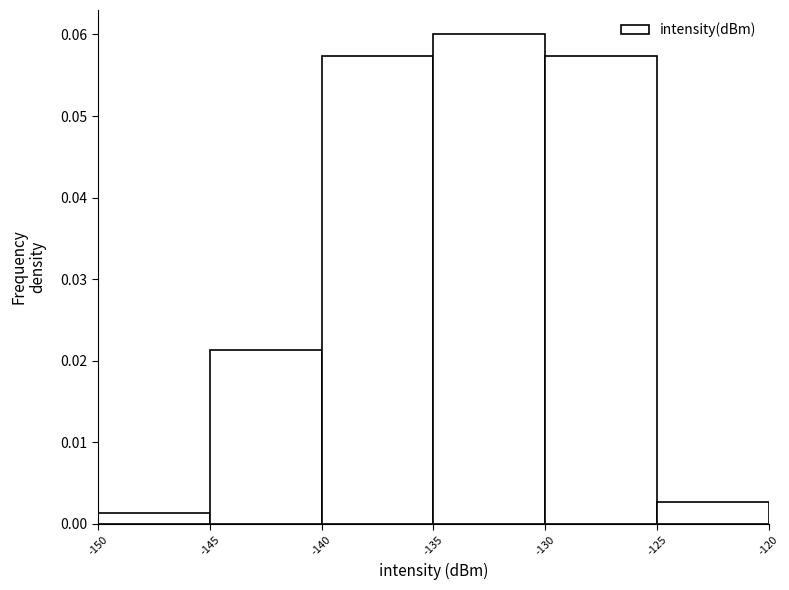

Reading left to right, list every bar in this chart as the range it spans on the x-axis followed by its height. The values are not printed on the chart, so give them approximately, as read against the axis.

-150 to -145: 0.001
-145 to -140: 0.021
-140 to -135: 0.057
-135 to -130: 0.060
-130 to -125: 0.057
-125 to -120: 0.003